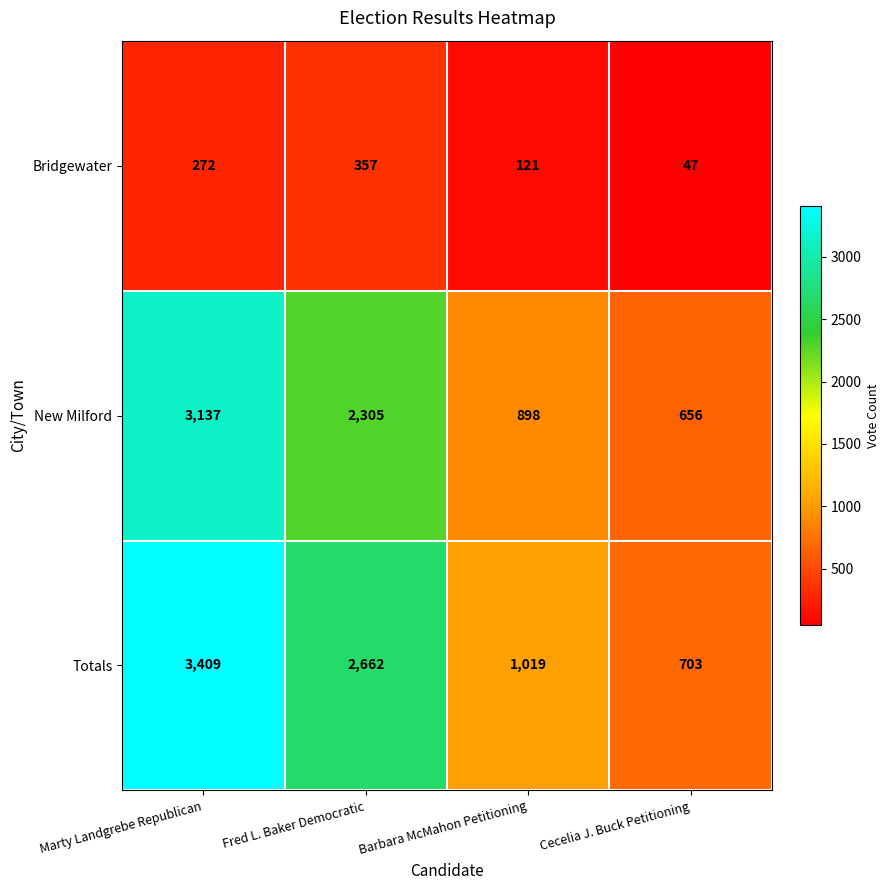

Is it true that Totals equals 665 at Barbara McMahon Petitioning?

False